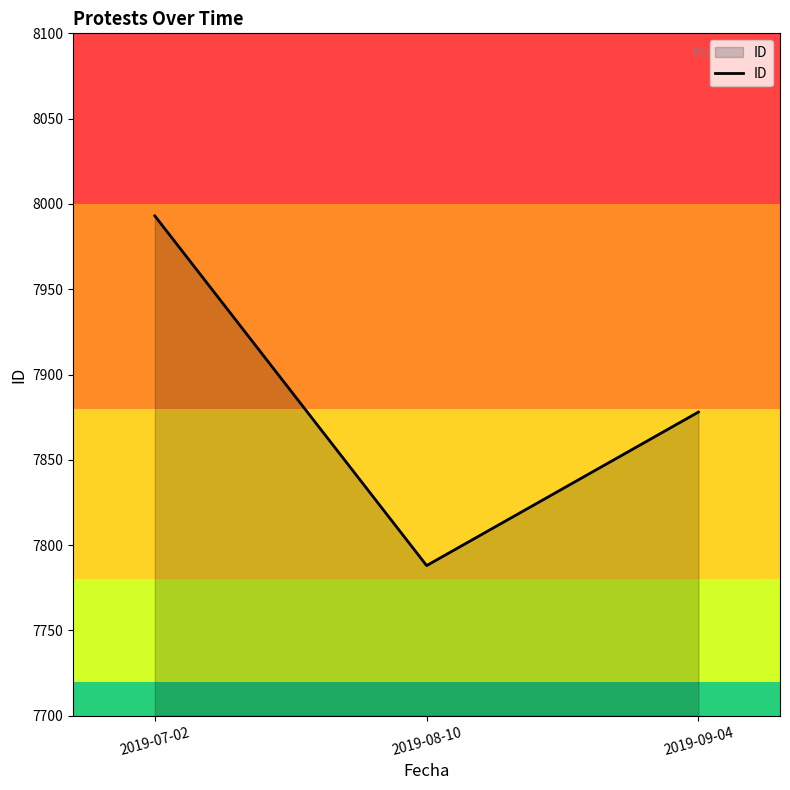

Where does the data first go above 7878?

2019-07-02